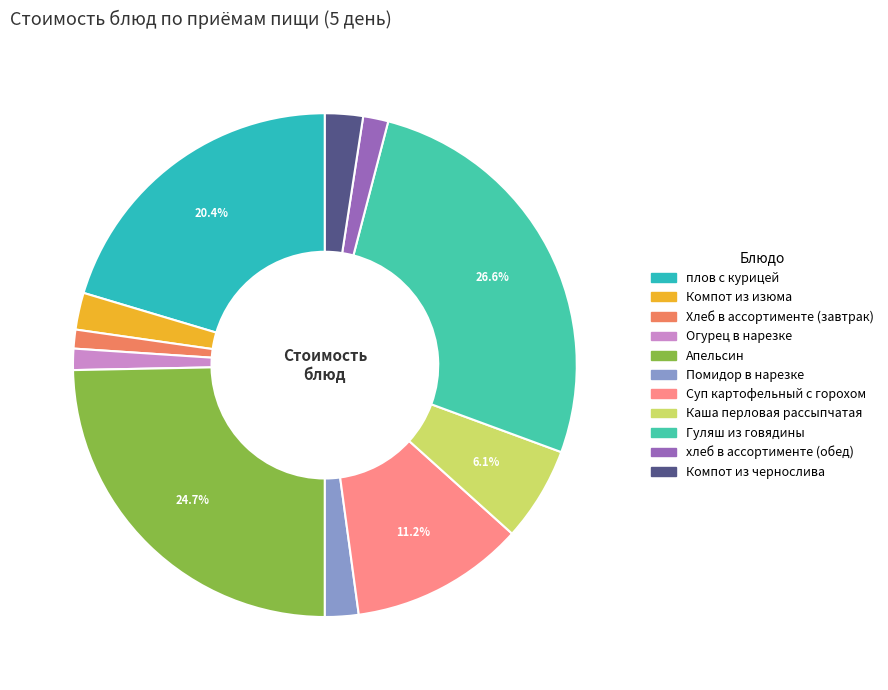

Count the number of slices in the pie.

11